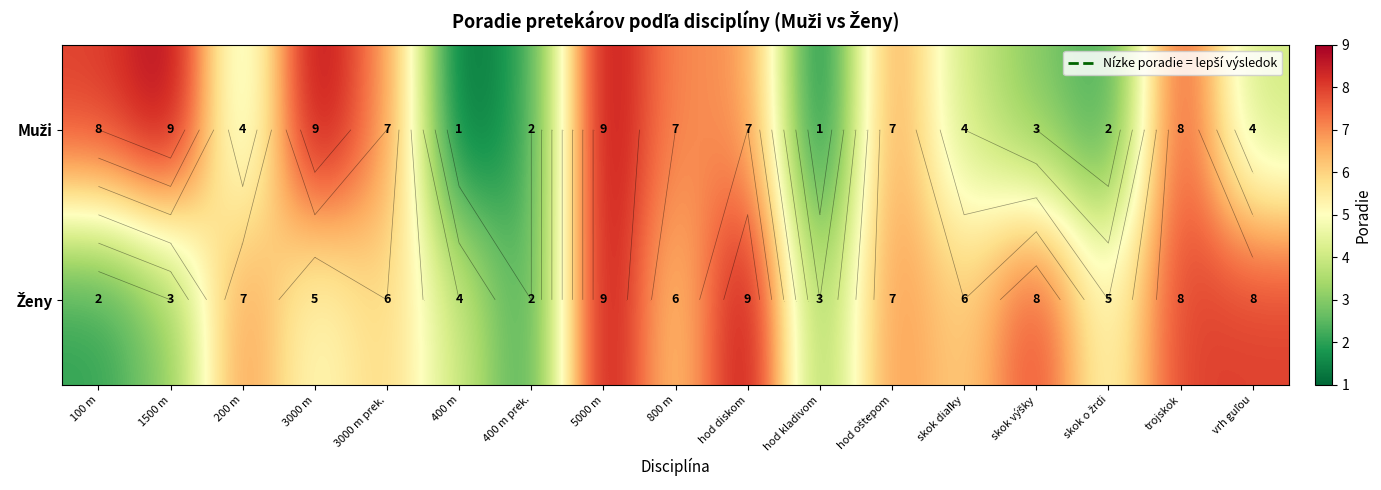

What is the average value of the Muži series?

5